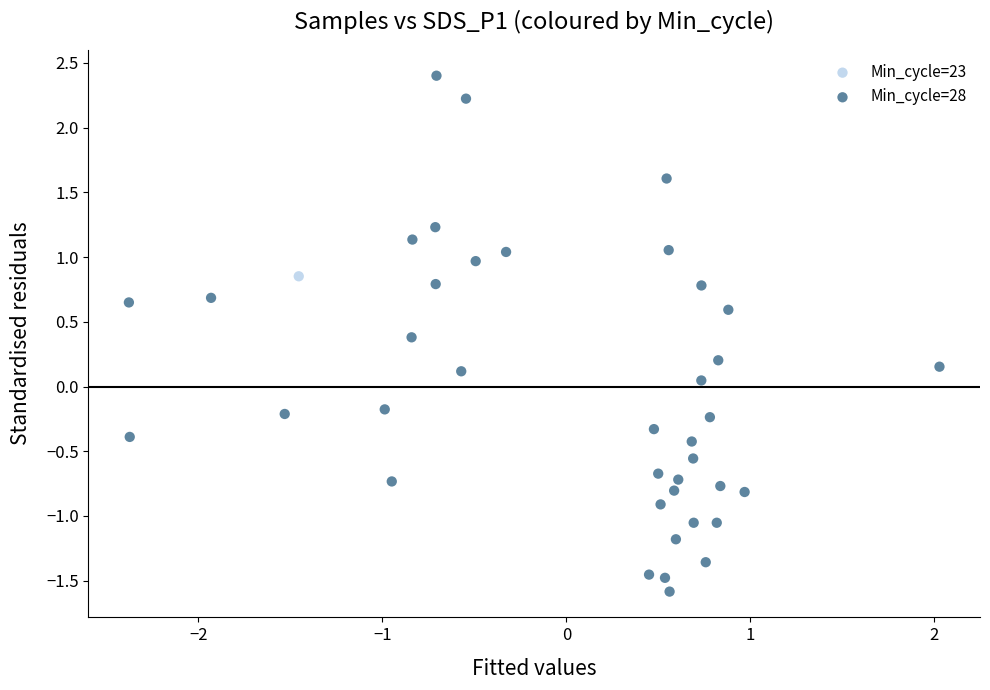

What are all the series names shown in the legend?

Min_cycle=23, Min_cycle=28